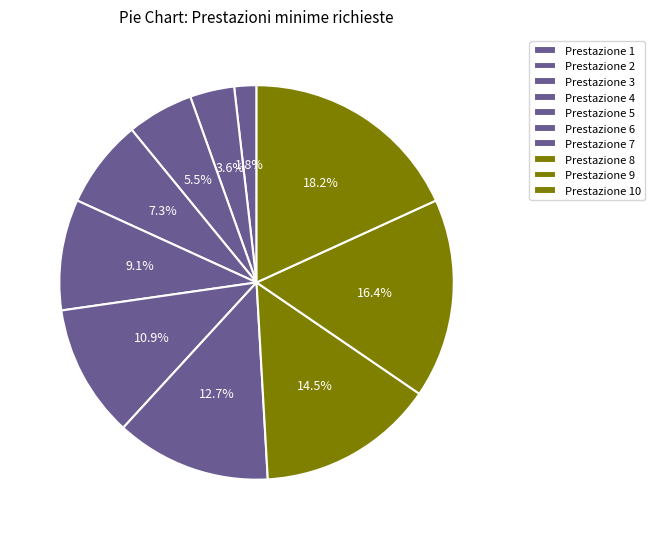

What is the change in value from Prestazione 3 to Prestazione 10?

+7